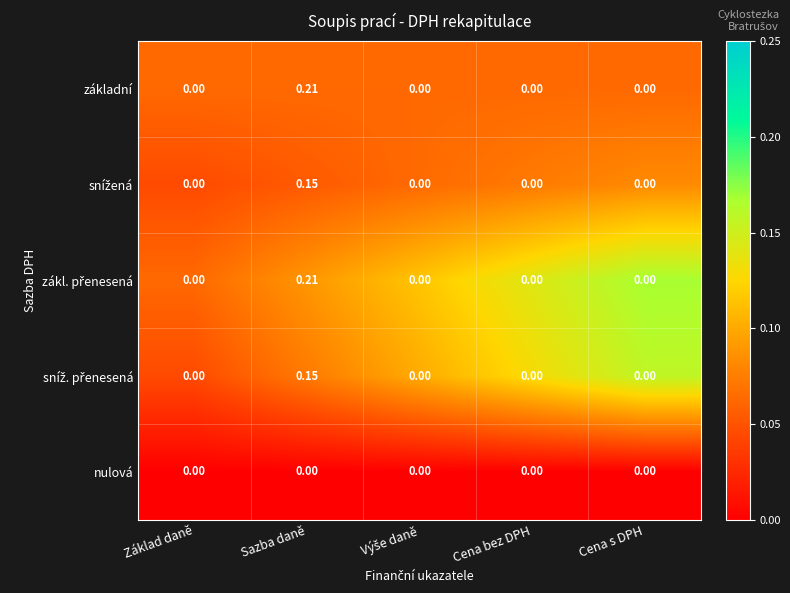

Which label corresponds to the largest value in the chart?

Sazba daně